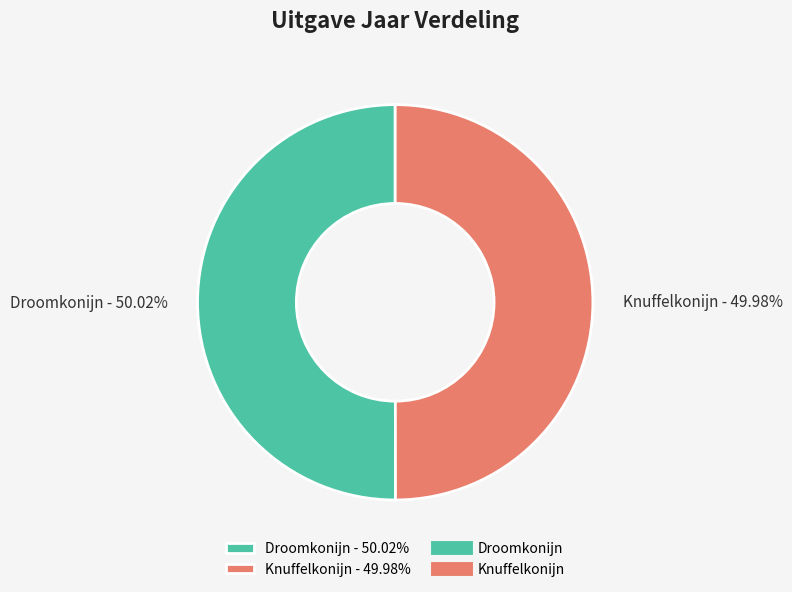

Does any single category account for the majority?

Yes